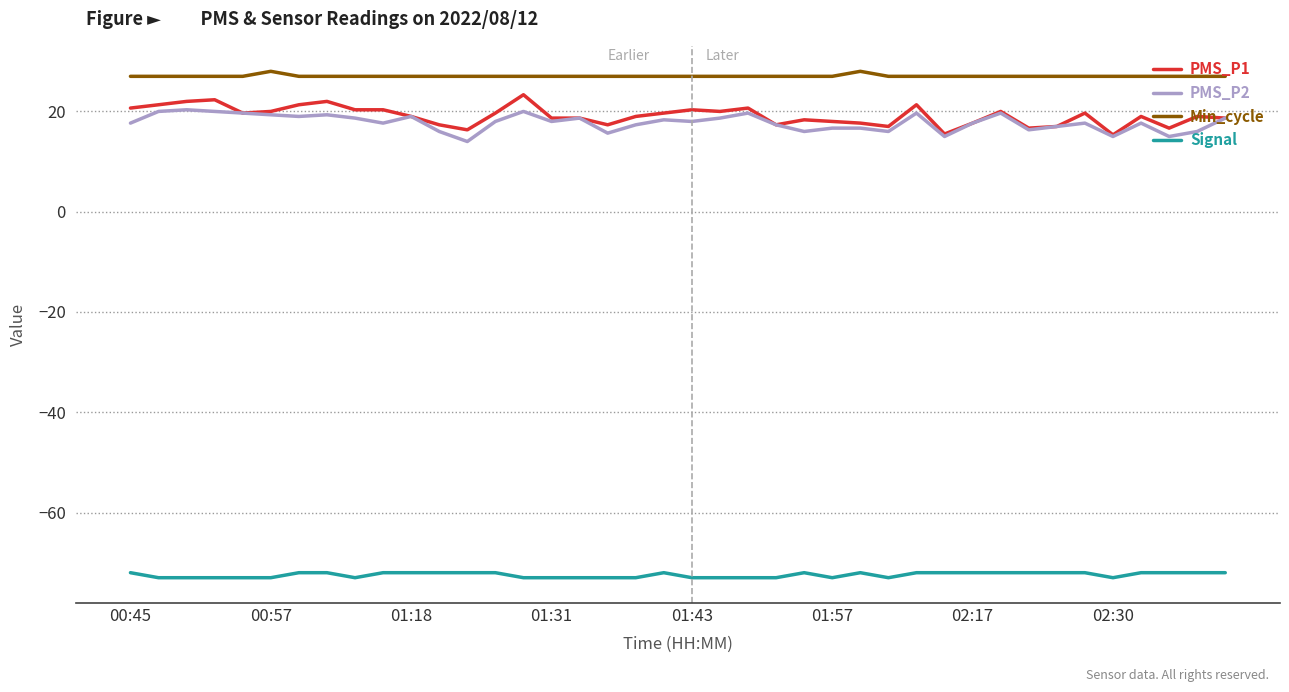

What is the minimum value shown in the chart?

-73.0